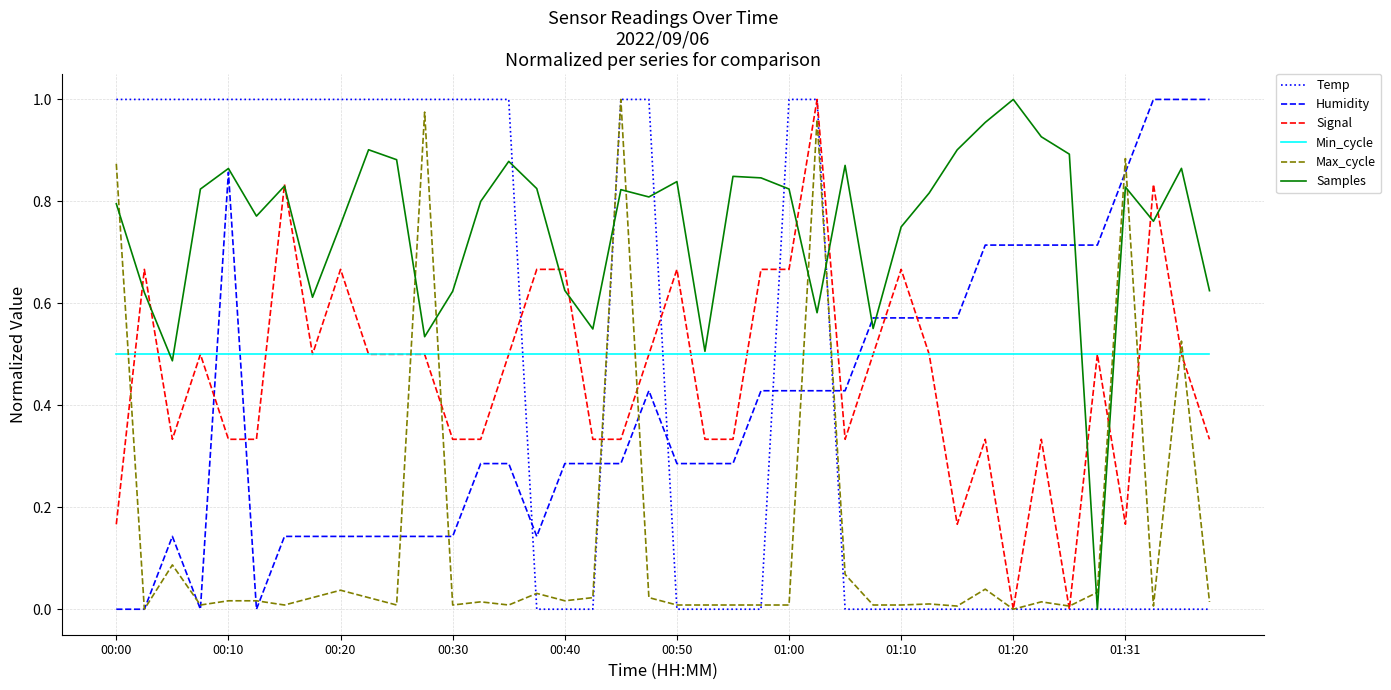

After their last crossing, which series has the higher values: Temp or Humidity?

Humidity